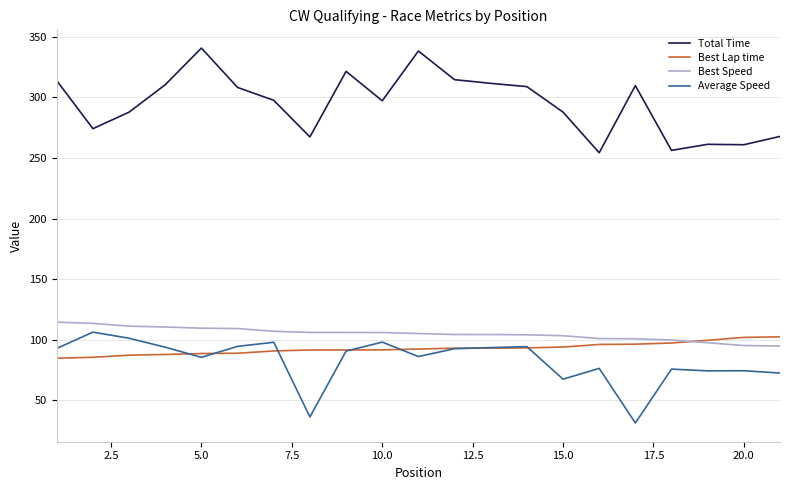

What is the difference between the maximum and minimum values in the Best Lap time series?

17.7